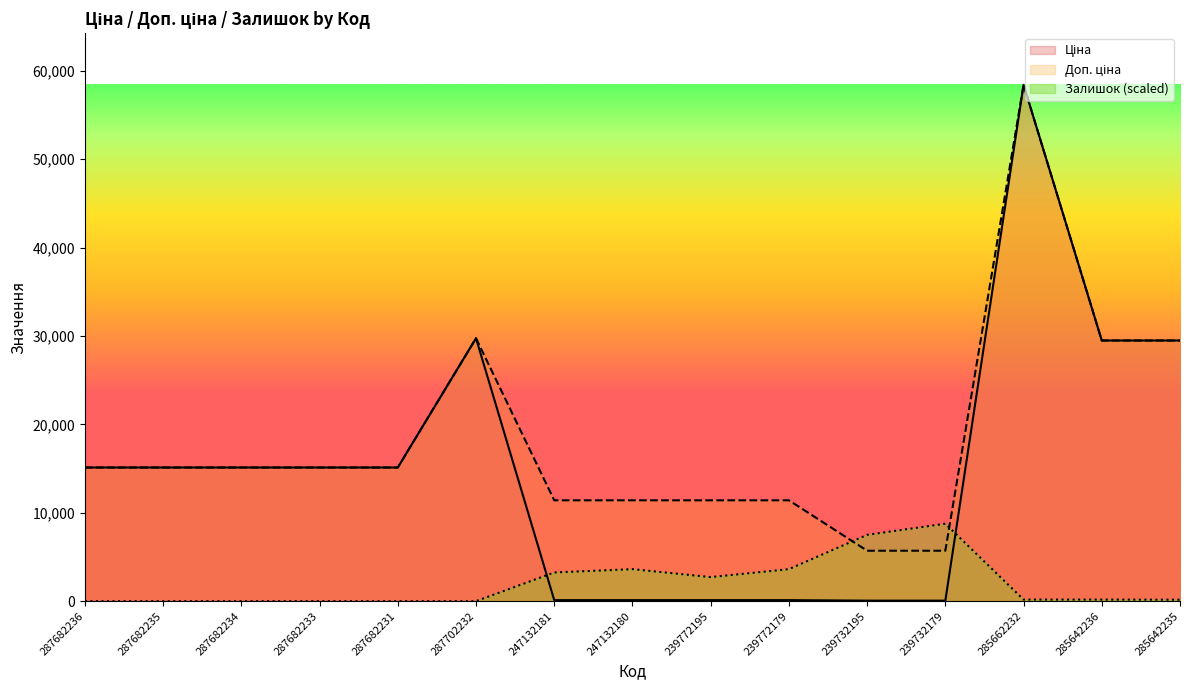

The Доп. ціна series shows 15120.0 at 287682236. True or false?

True